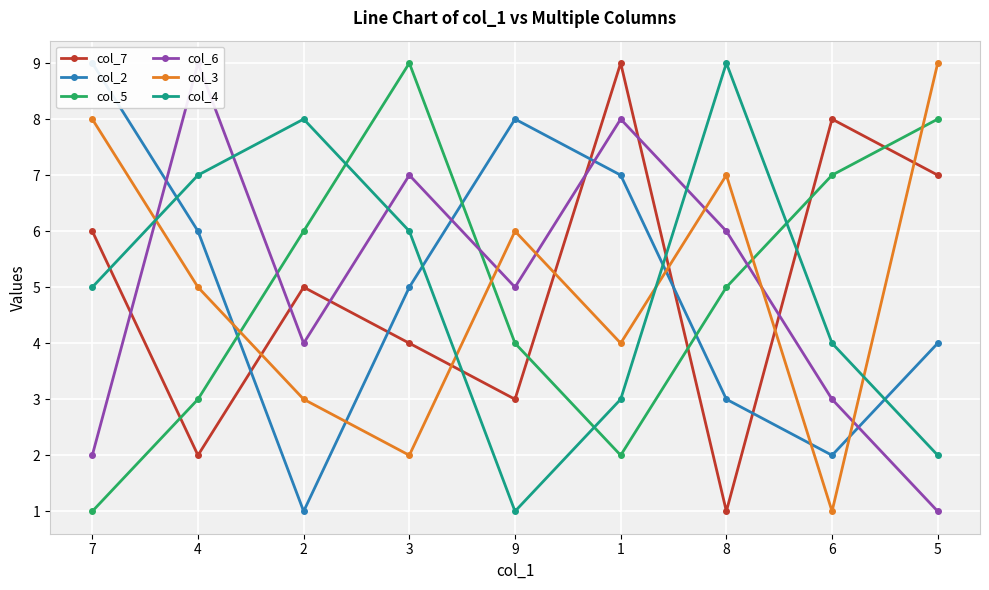

At which category does the chart reach its minimum across all series?

8